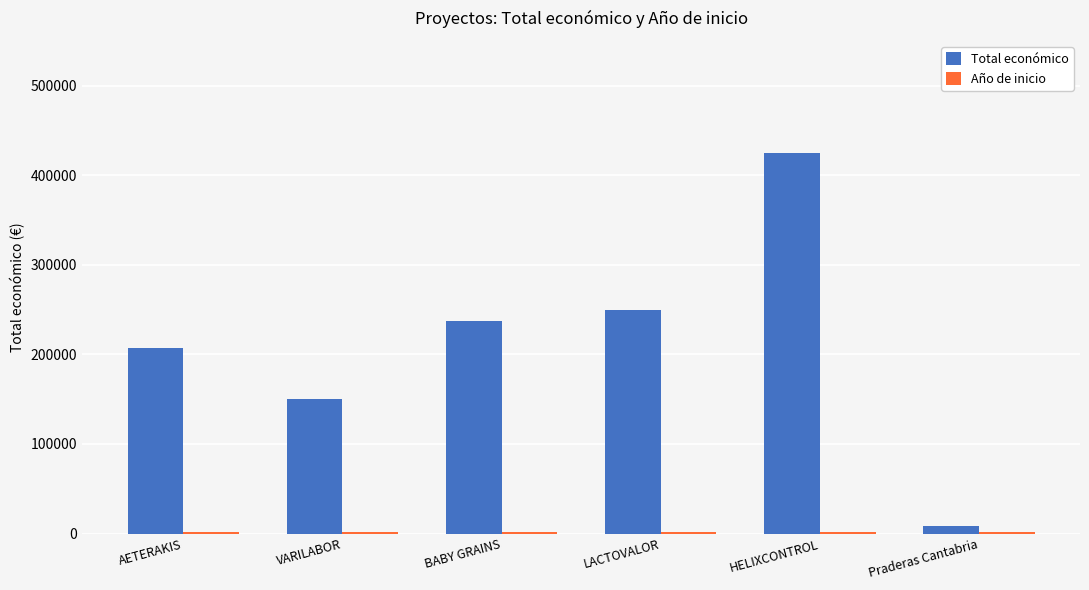

What is the maximum value for Total económico?

424720